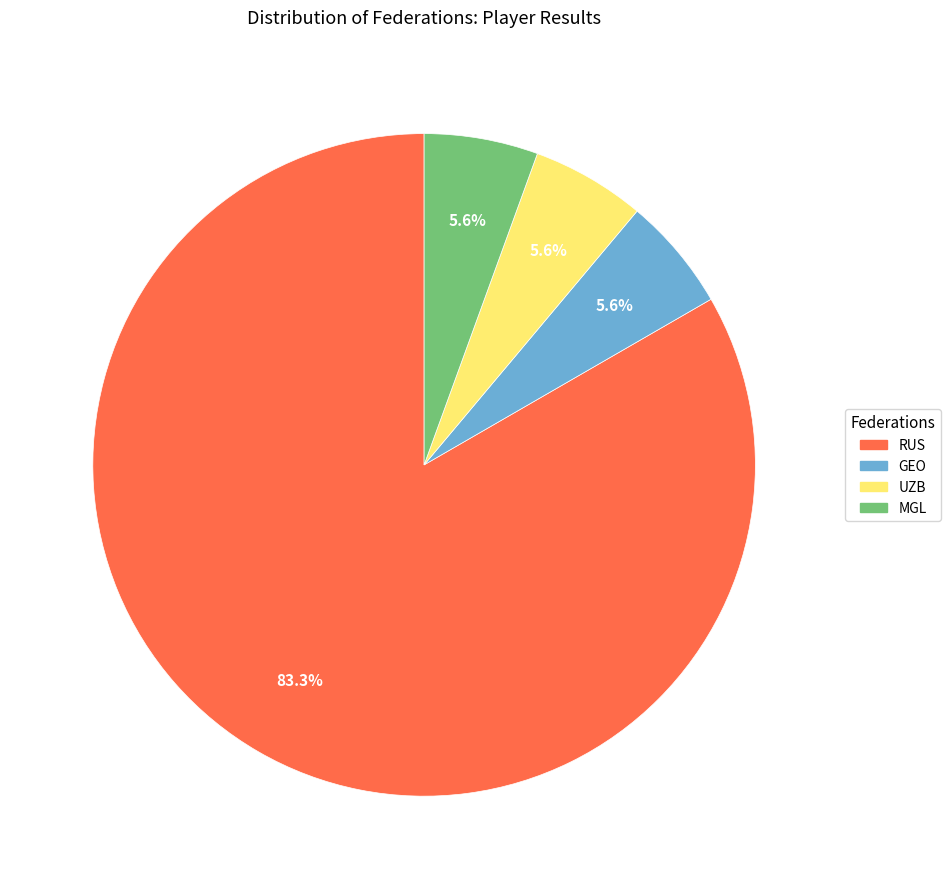

How many slices are in this pie chart?

4